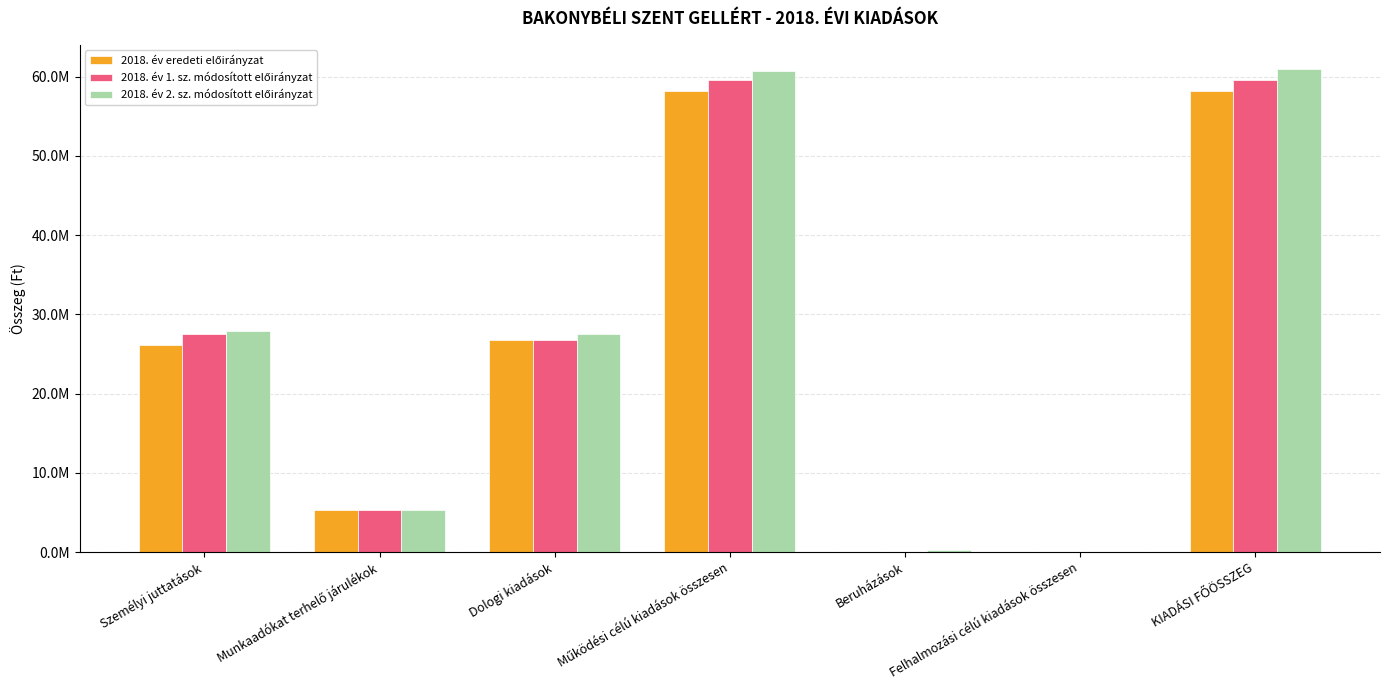

List the series in order of their peak value, lowest first.

2018. év eredeti előirányzat, 2018. év 1. sz. módosított előirányzat, 2018. év 2. sz. módosított előirányzat